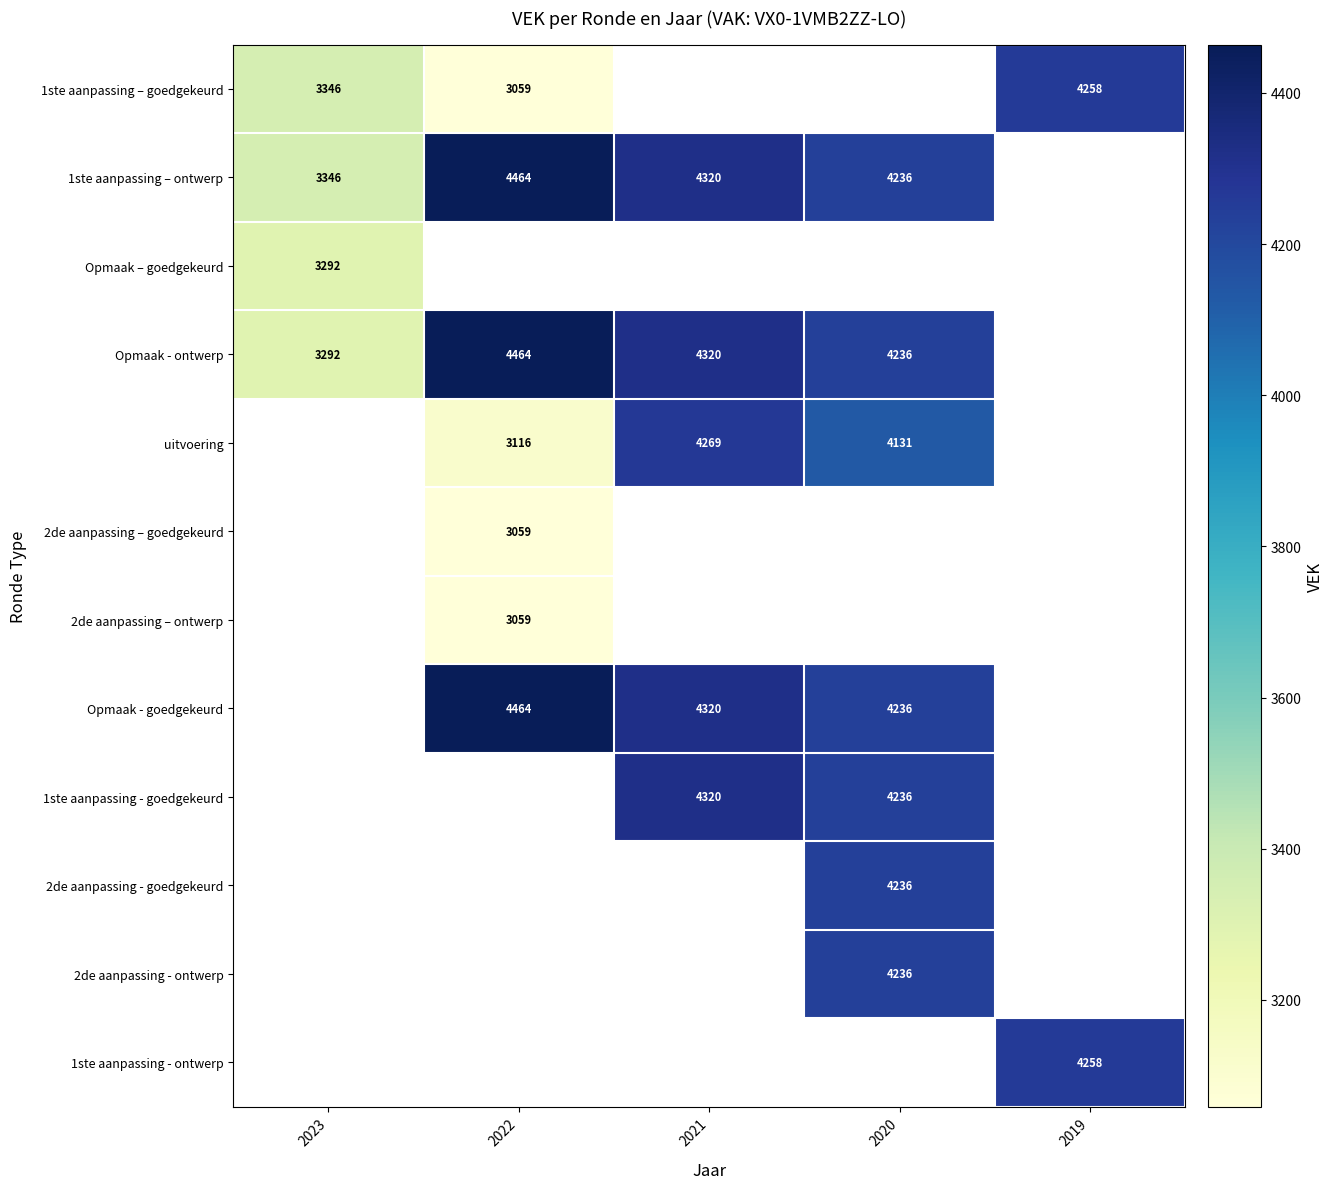

What is the maximum value shown in the chart?

4464.0